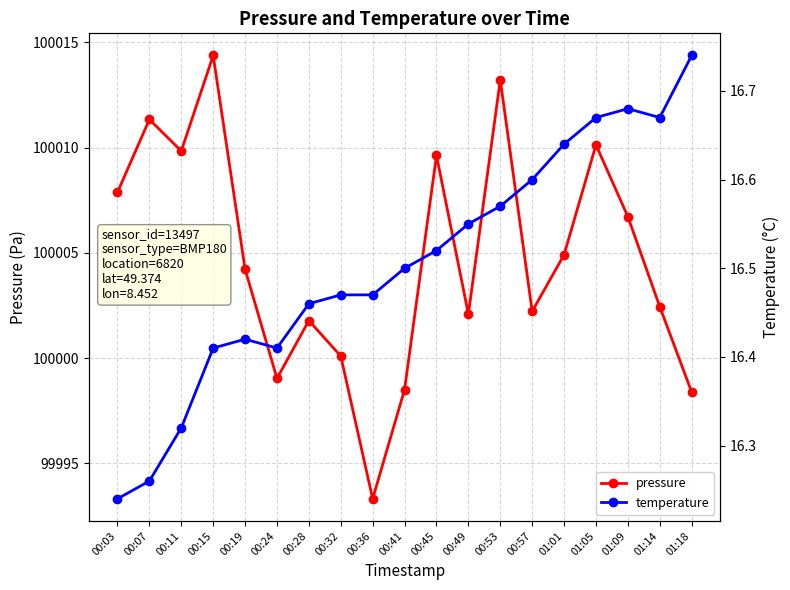

What position from the left is 01:18?

19